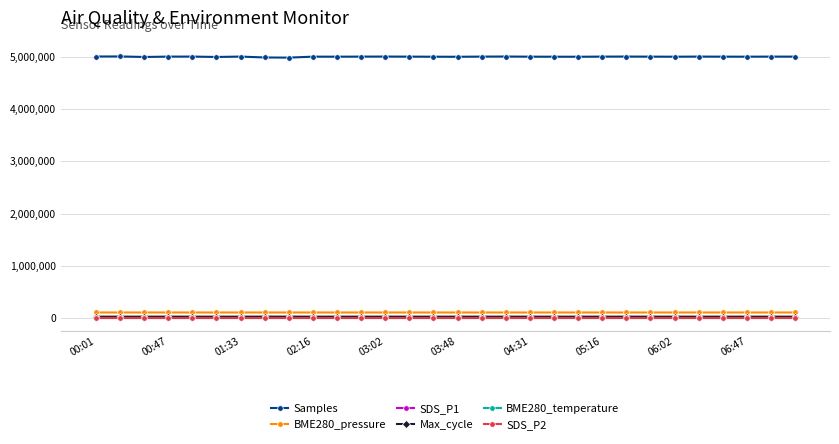

Which series has the widest spread of values?

Samples